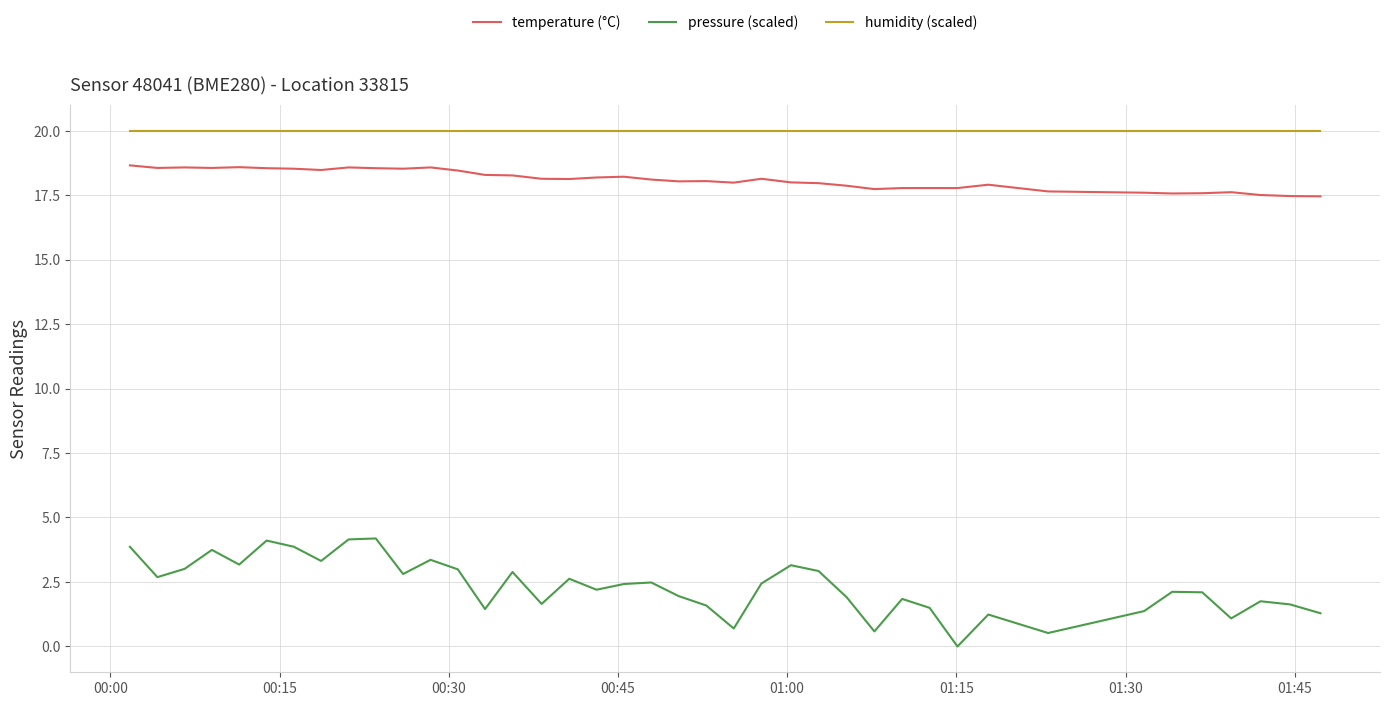

What is the difference between the maximum and minimum values in the pressure (scaled) series?

4.2